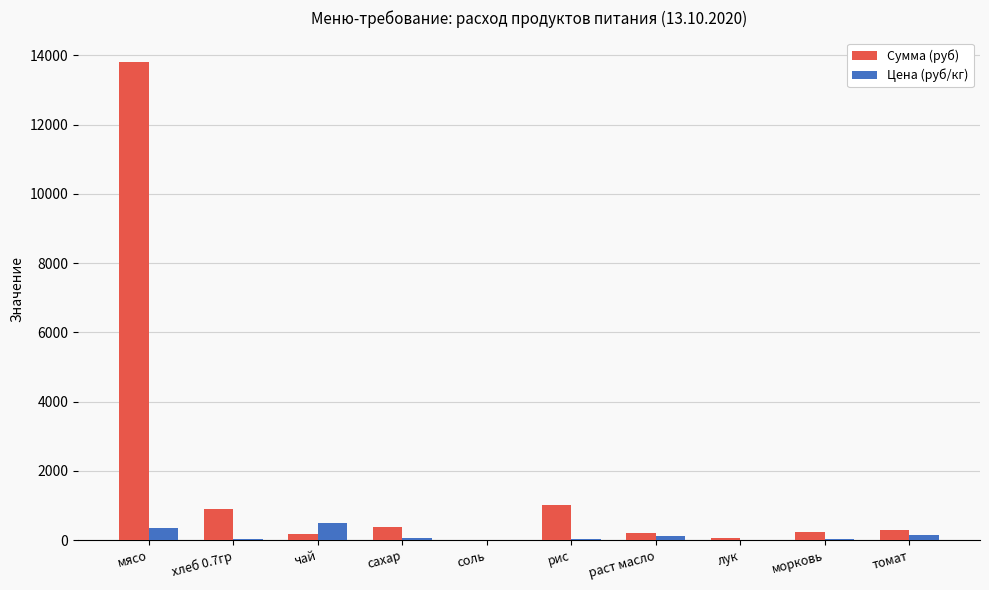

Is it true that Цена (руб/кг) equals 350.0 at мясо?

True